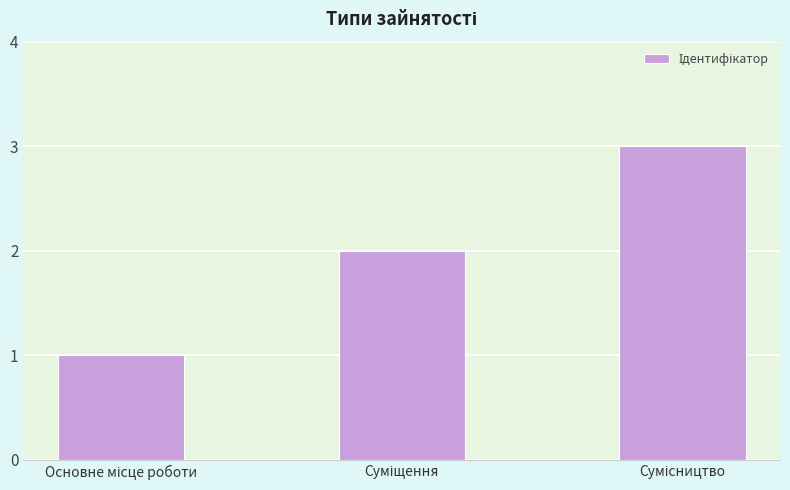

What is the sum of all values?

6